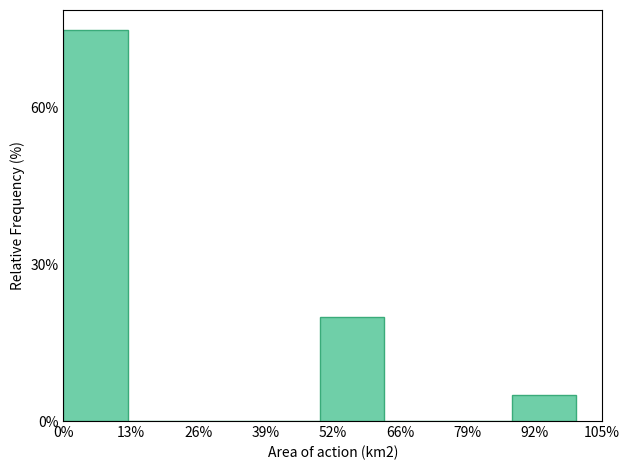

Reading left to right, what are all the values shown in this chart?

0%=75	13%=0	26%=0	39%=0	52%=20	66%=0	79%=0	92%=5